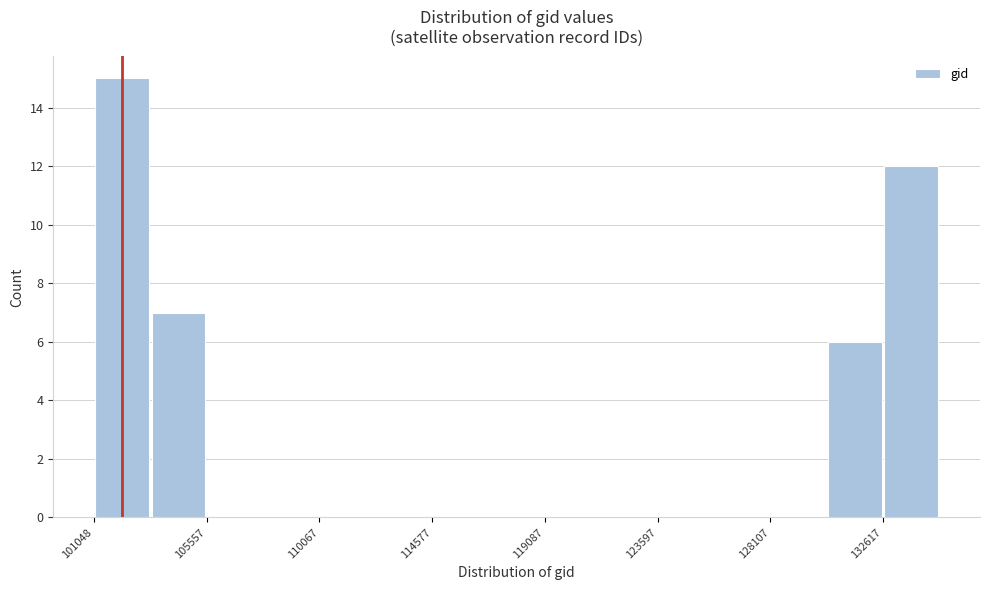

Which range on the x-axis has the tallest bar?

101000 to 103500